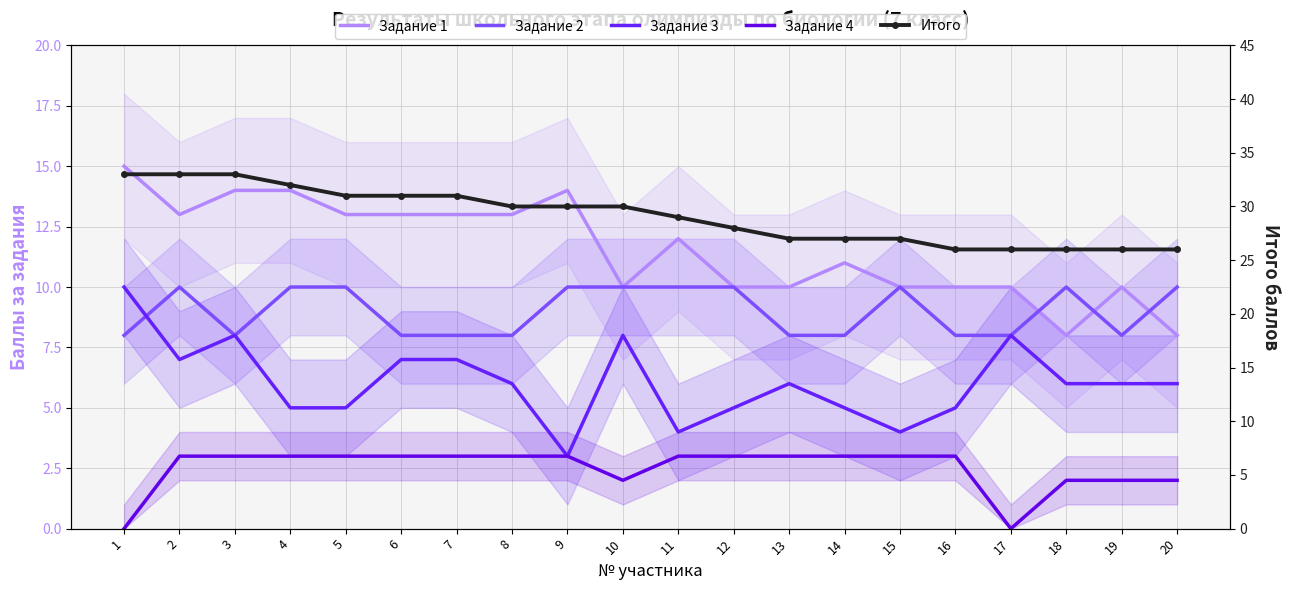

How many series are shown in this chart?

5